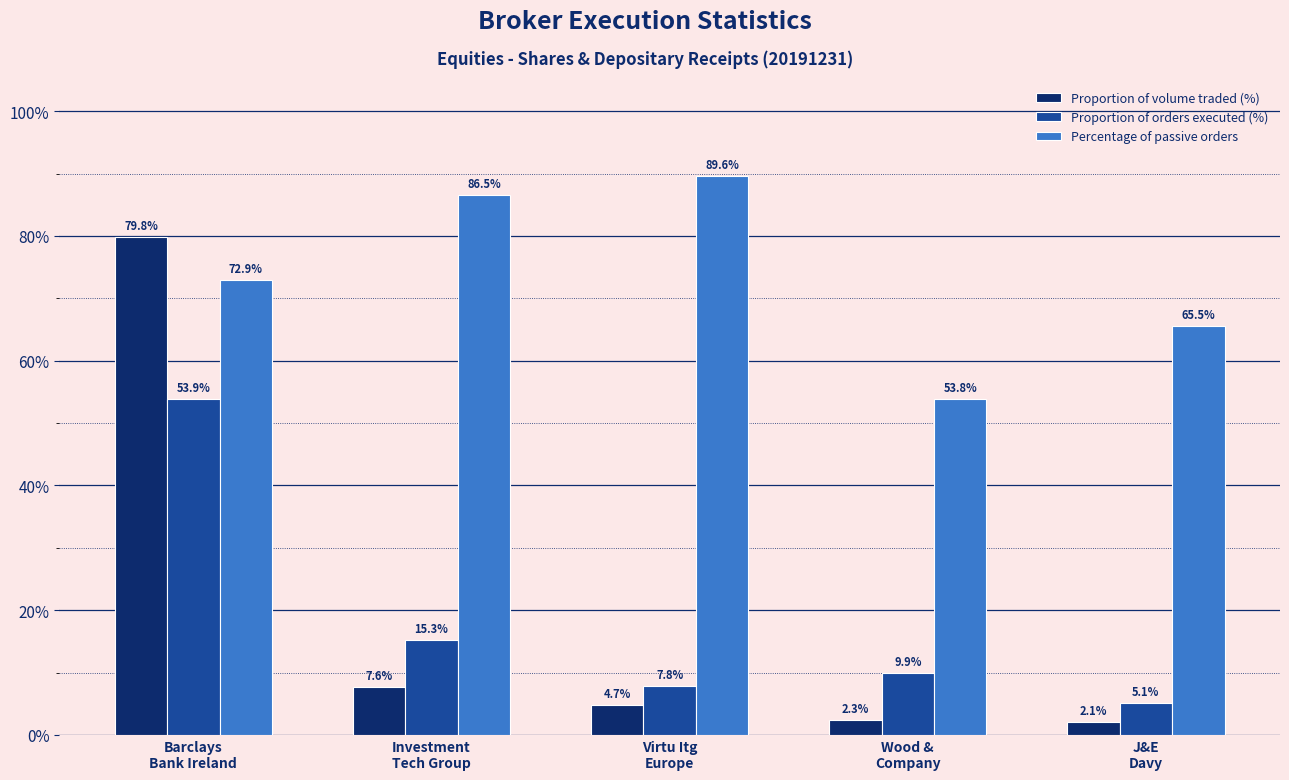

Where does the Percentage of passive orders series first go above 72?

Barclays
Bank Ireland